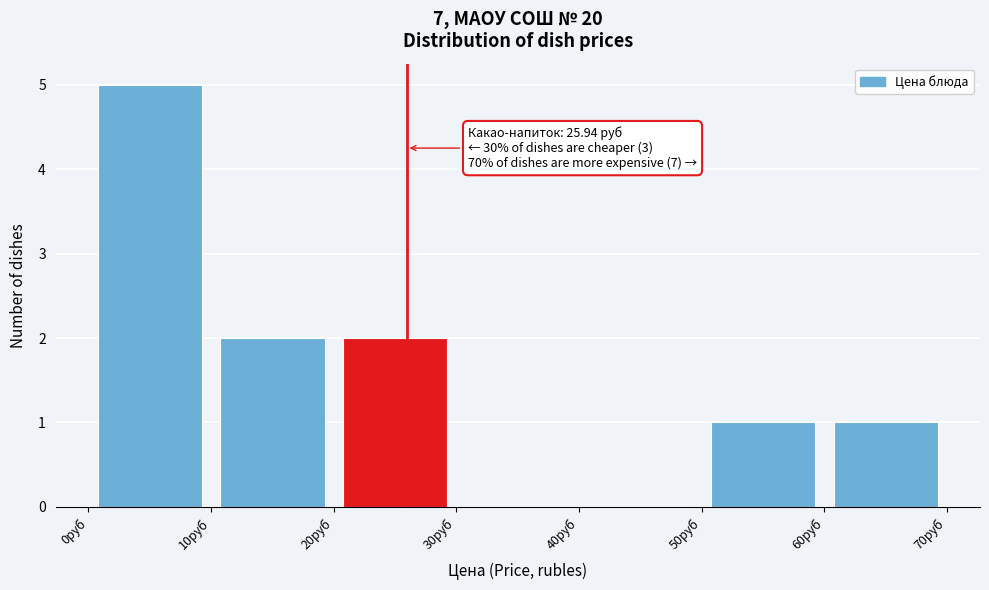

Over which range of the x-axis is the bar tallest?

0 to 10